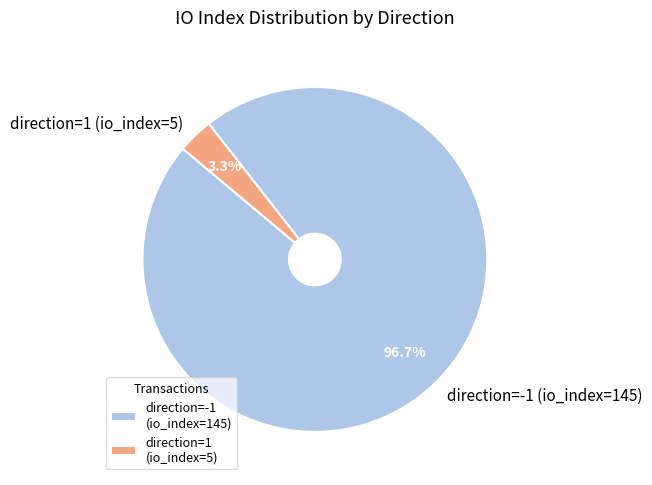

Is direction=-1 (io_index=145) the majority of the pie?

Yes